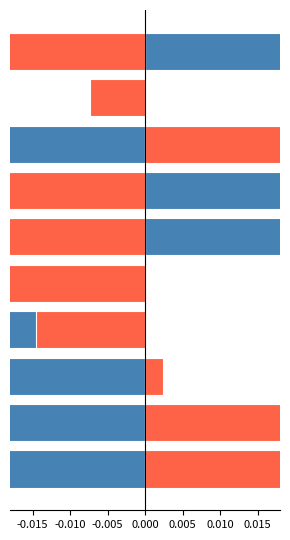

How many series are shown in this chart?

2